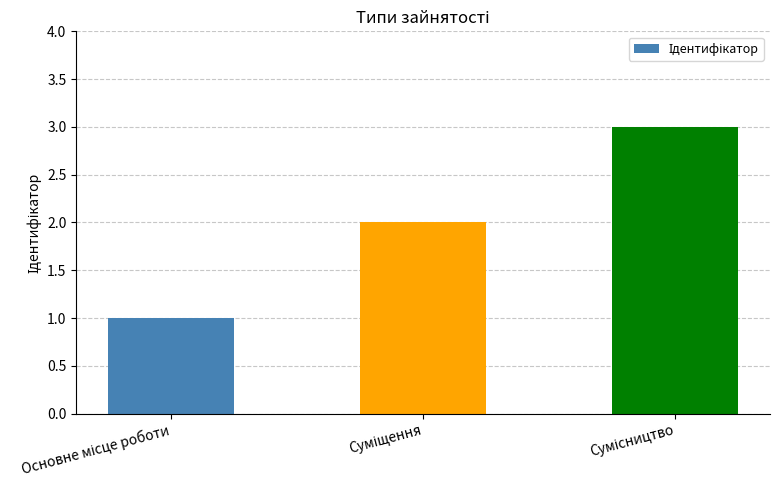

What is the maximum value shown in the chart?

3